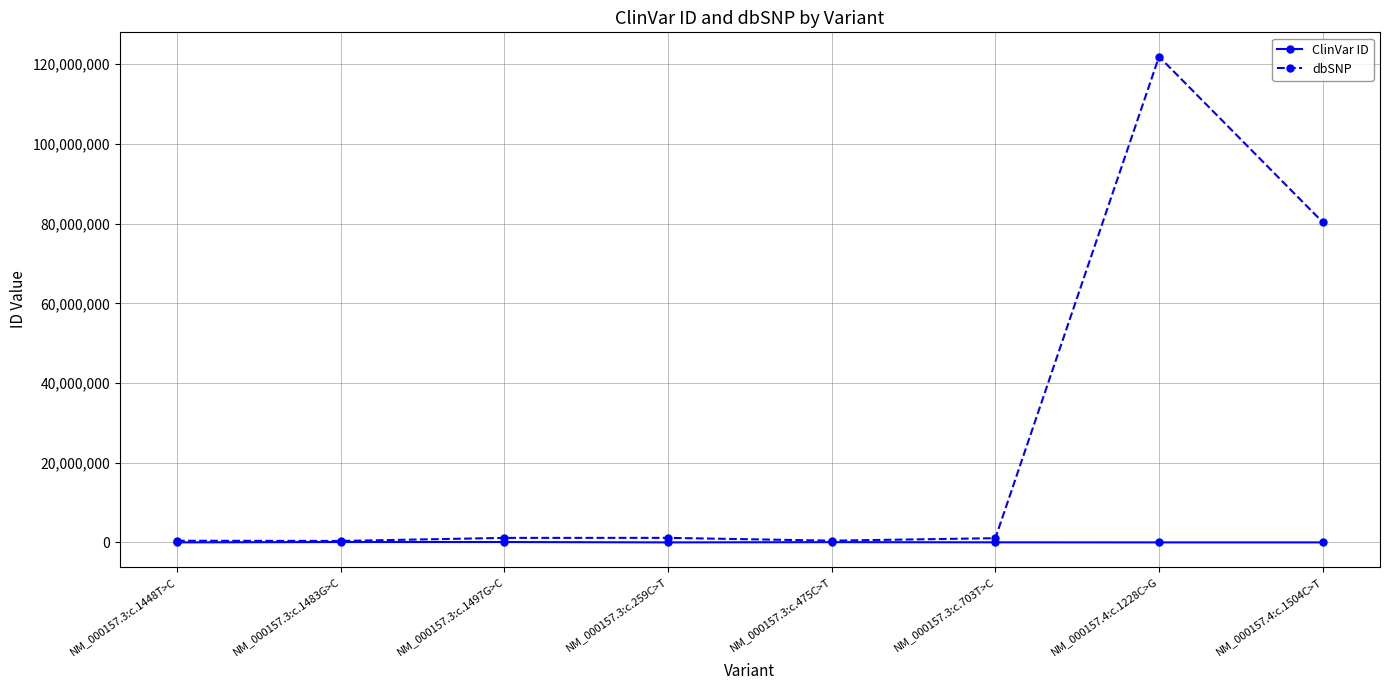

Rank the series by their maximum value, from lowest to highest.

ClinVar ID, dbSNP